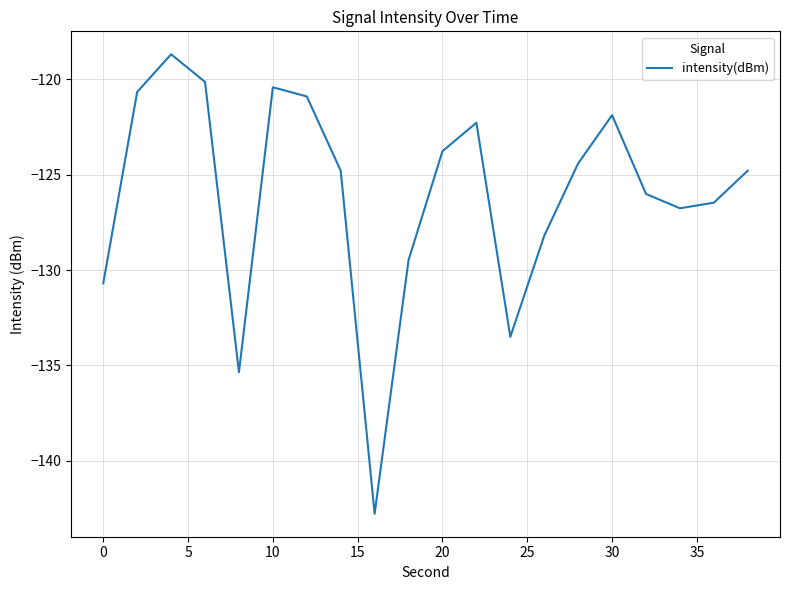

What is the greatest value displayed?

-118.7